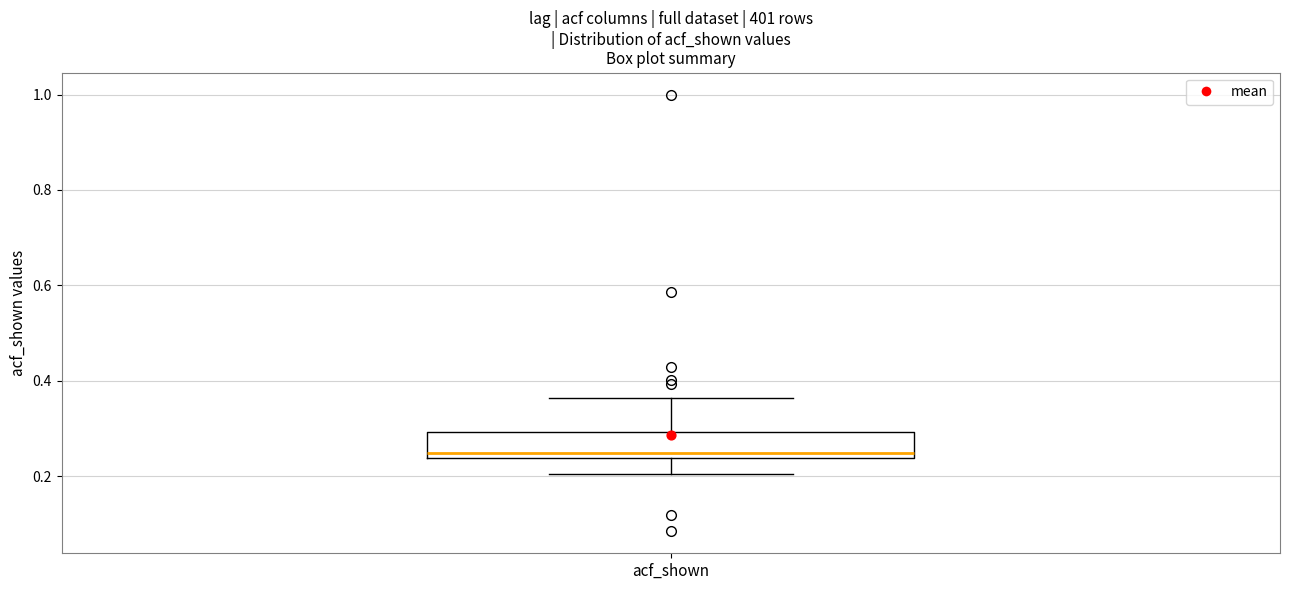

Transcribe this box plot: give where the median line is, the range the box spans, and where the two whiskers end, as read against the y-axis. The values are not printed on the chart, so give them approximately, as read against the axis.

median 0.24 (just above the box's lower edge), box 0.24 to 0.30, whiskers 0.20 to 0.36